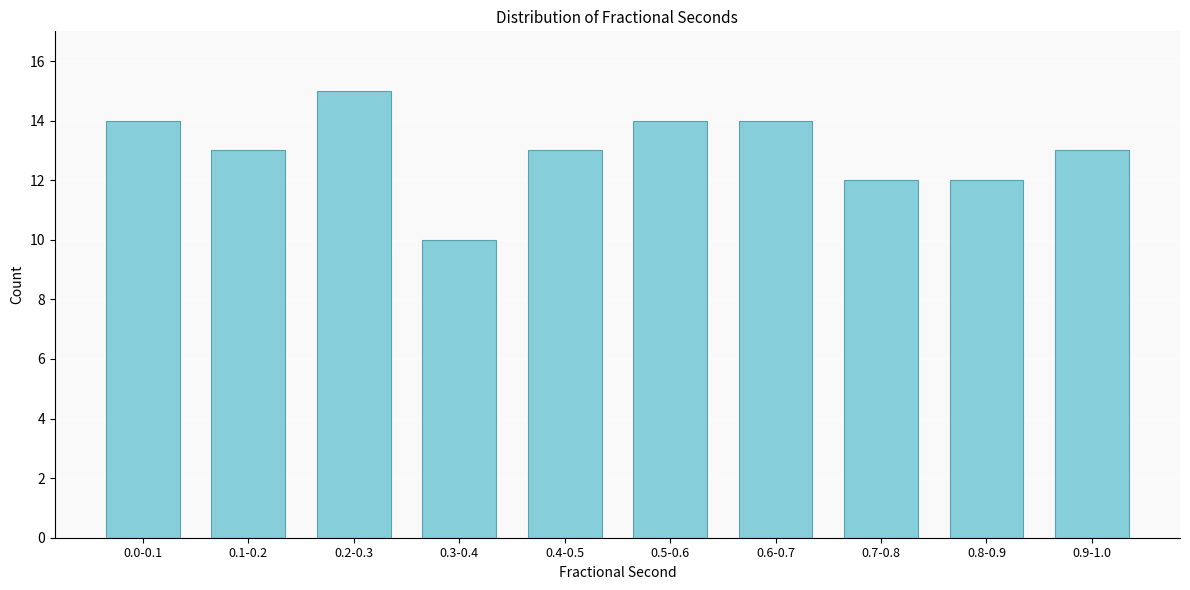

Reading right to left, transcribe all the data shown in this chart.

0.9-1.0=13	0.8-0.9=12	0.7-0.8=12	0.6-0.7=14	0.5-0.6=14	0.4-0.5=13	0.3-0.4=10	0.2-0.3=15	0.1-0.2=13	0.0-0.1=14